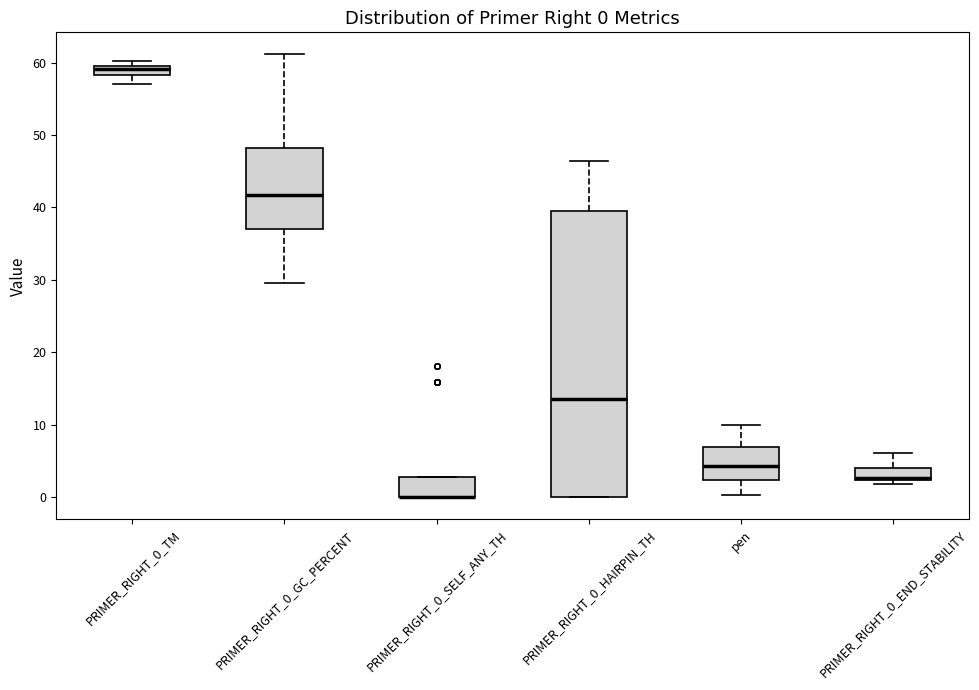

Which box is the tallest, from its lower edge to its upper edge?

PRIMER_RIGHT_0_HAIRPIN_TH